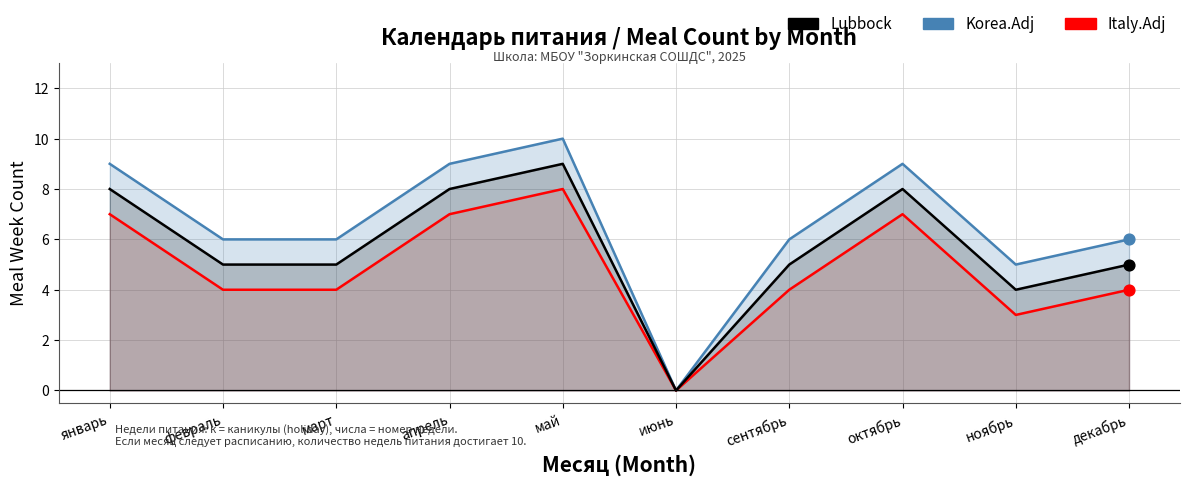

Which series reaches the minimum Y coordinate?

Korea.Adj